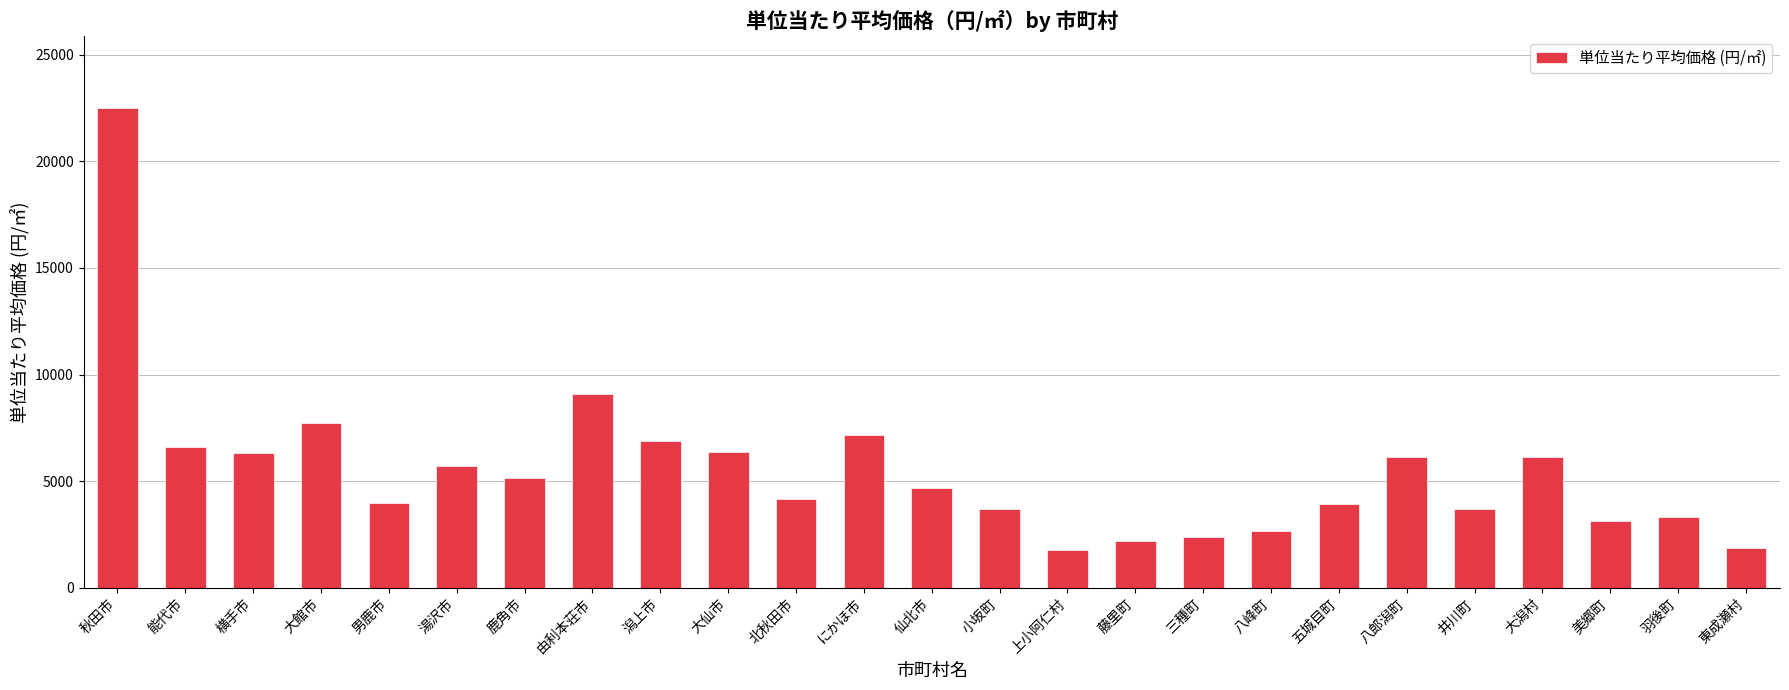

What is the difference between the values at 井川町 and 潟上市?

3191.0